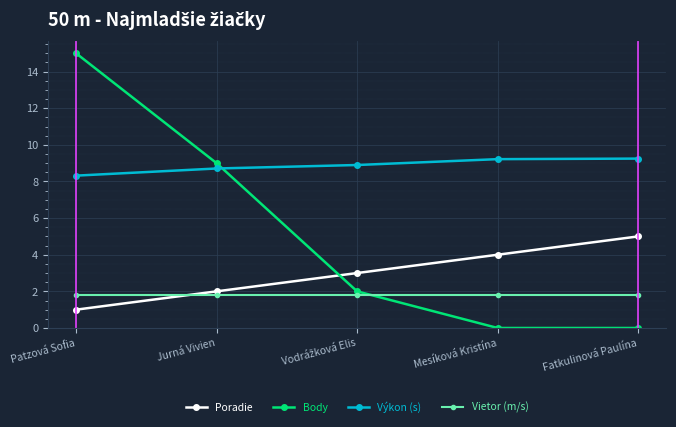

What is the value of the Výkon (s) point at the 4th from the left?

9.2